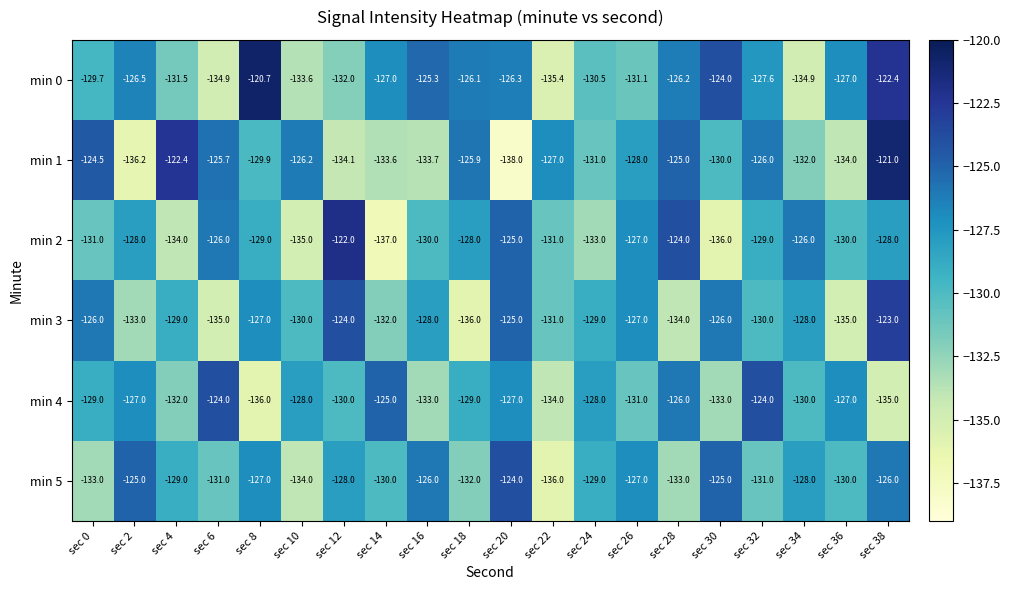

What is the difference between the highest and lowest values at sec 26?

4.1